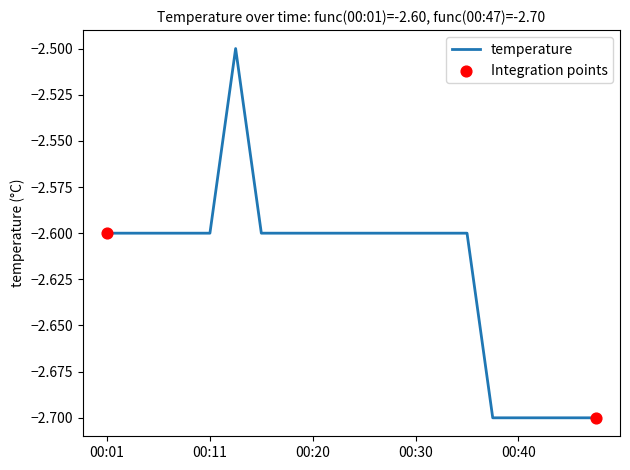

What is the minimum value shown in the chart?

-2.7